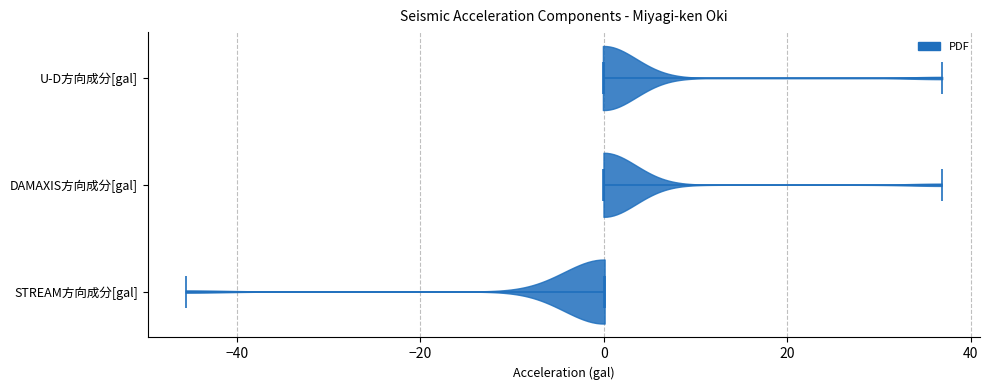

Reading bottom to top, read every violin against the x-axis: where its median line is, and the lowest and highest points it reaches. The values are not printed on the chart, so give them approximately, as read against the axis.

STREAM方向成分[gal]: median line 0, lowest point -46, highest point 0
DAMAXIS方向成分[gal]: median line 0, lowest point 0, highest point 36
U-D方向成分[gal]: median line 0, lowest point 0, highest point 36